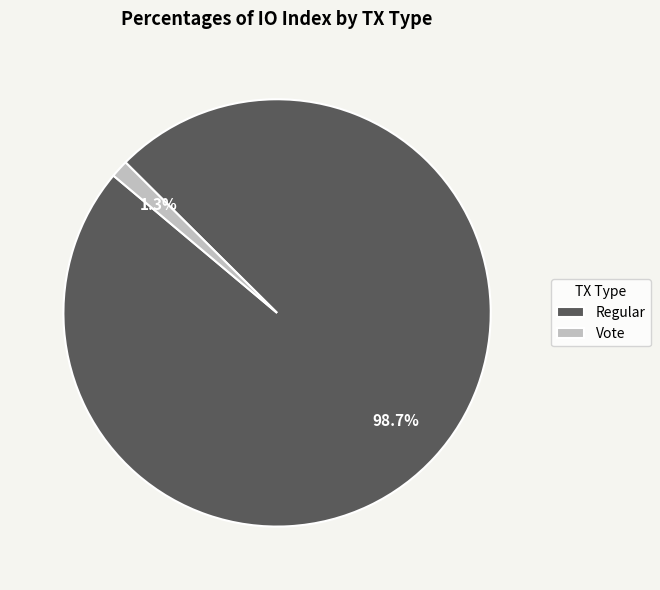

To the nearest percent, what portion does Regular represent?

99%